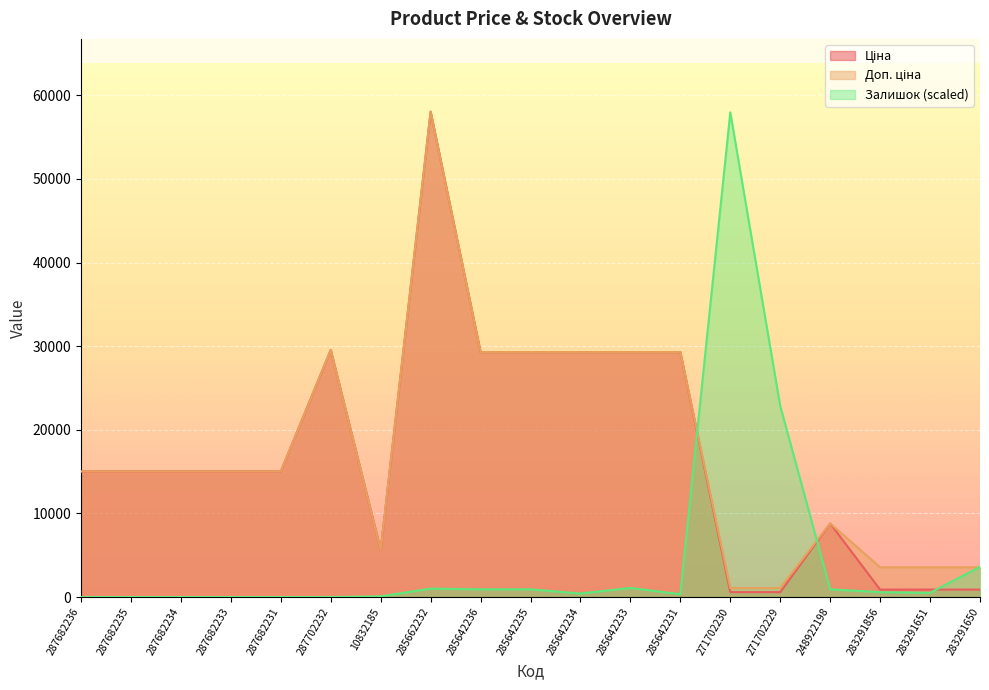

At which label is Ціна closest to 29311?

285642236